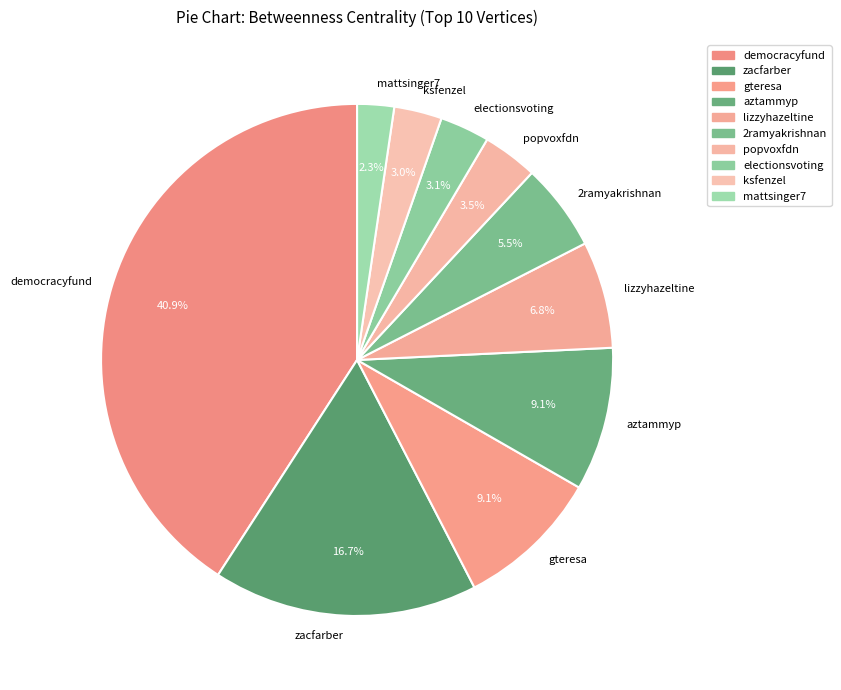

What is the ratio of the value at mattsinger7 to the value at democracyfund?

0.1